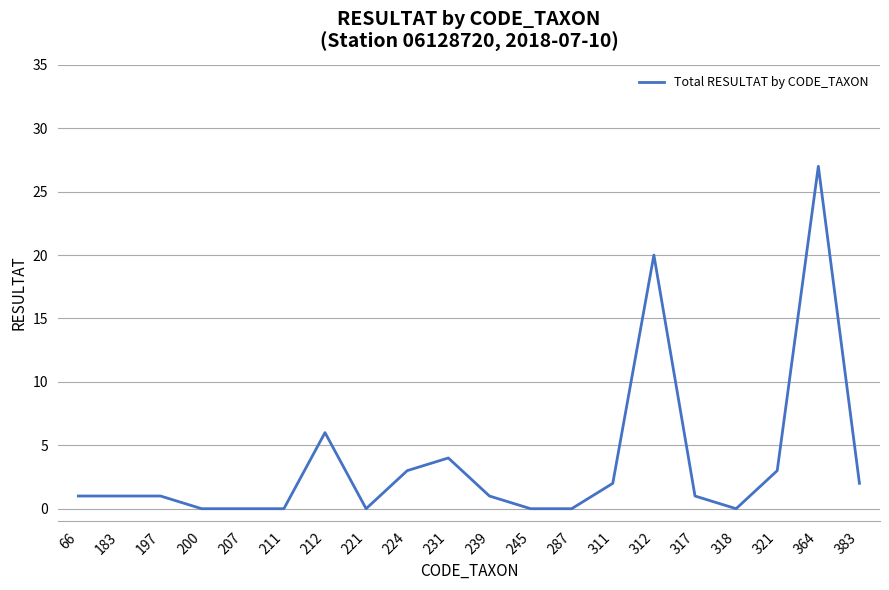

Reading right to left, list all the values displayed in this chart.

2	27	3	0	1	20	2	0	0	1	4	3	0	6	0	0	0	1	1	1